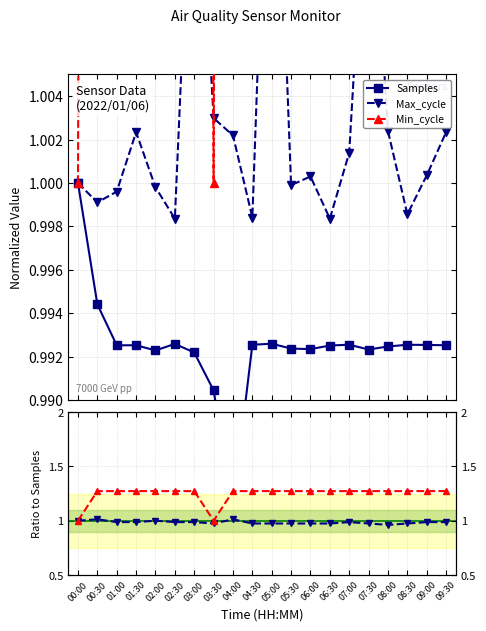

What position from the right is 09:30?

1